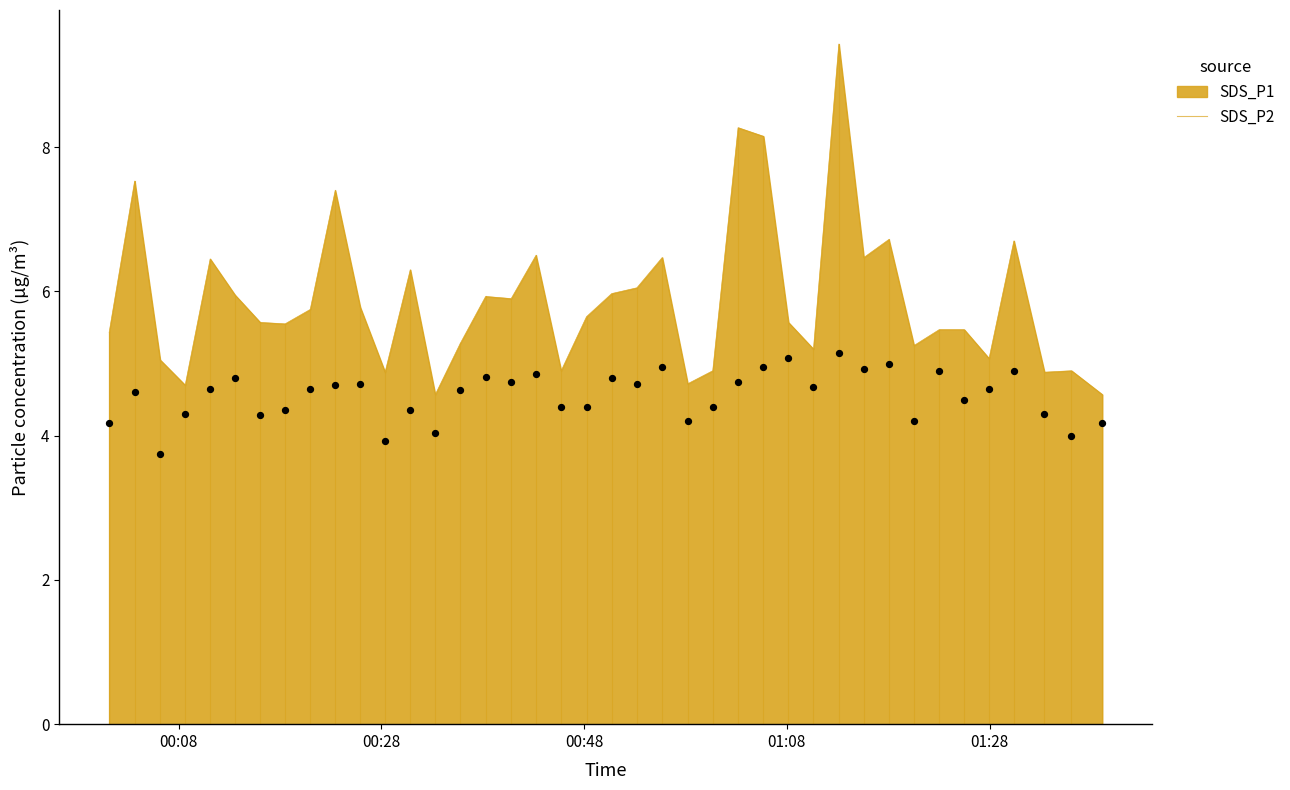

What is the highest value of the SDS_P1 series?

9.4